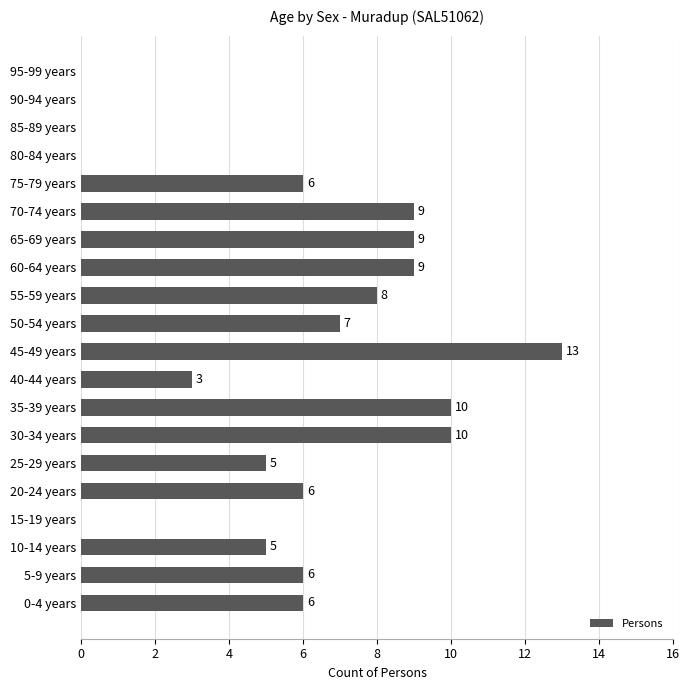

What is the sum of the values at 10-14 years and 20-24 years?

11